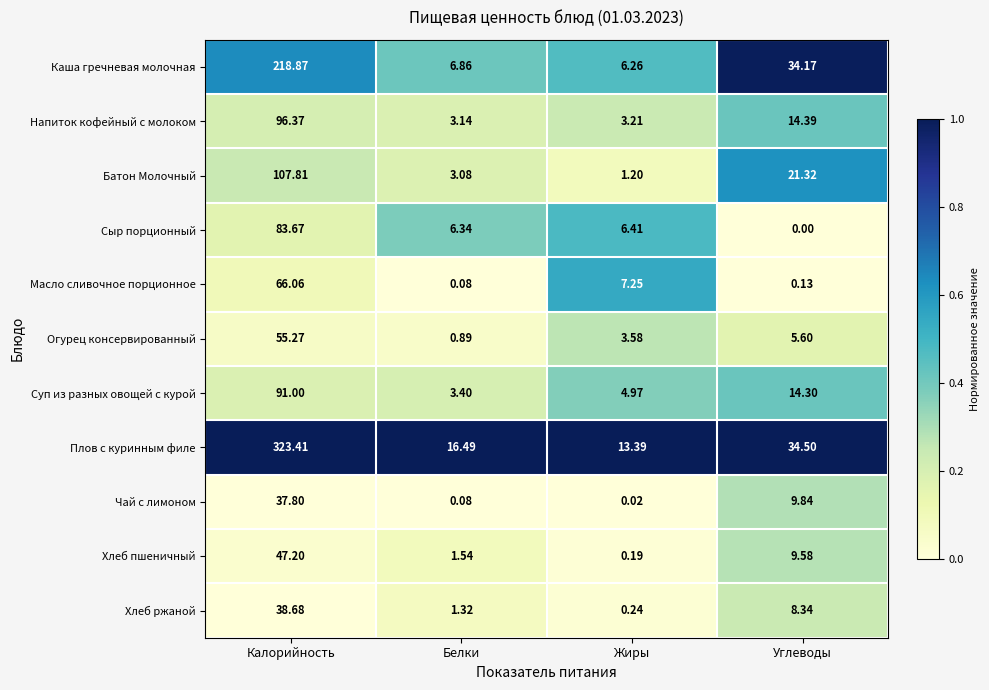

Rank the categories by Каша гречневая молочная value from lowest to highest.

Жиры, Белки, Углеводы, Калорийность